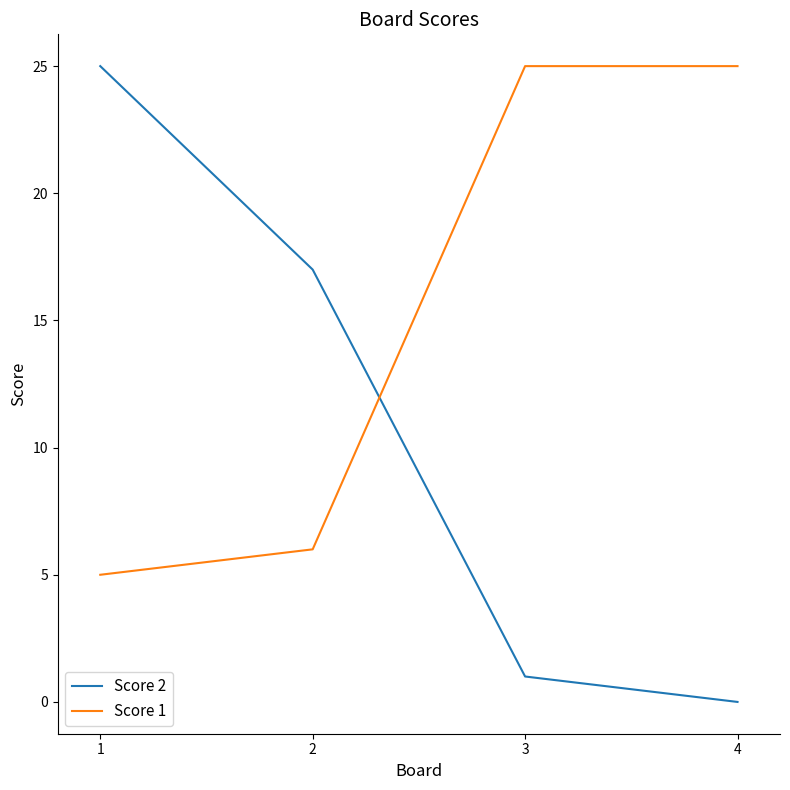

The value of Score 1 at 2 is 6. True or false?

True